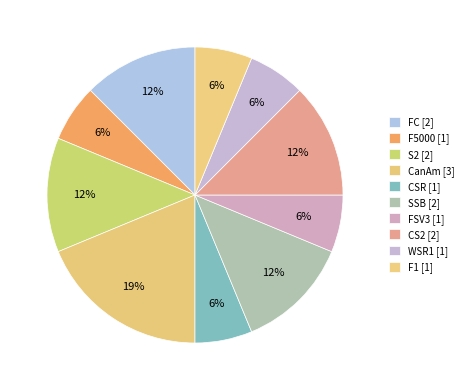

What percentage is the FC slice, to the nearest percent?

12%